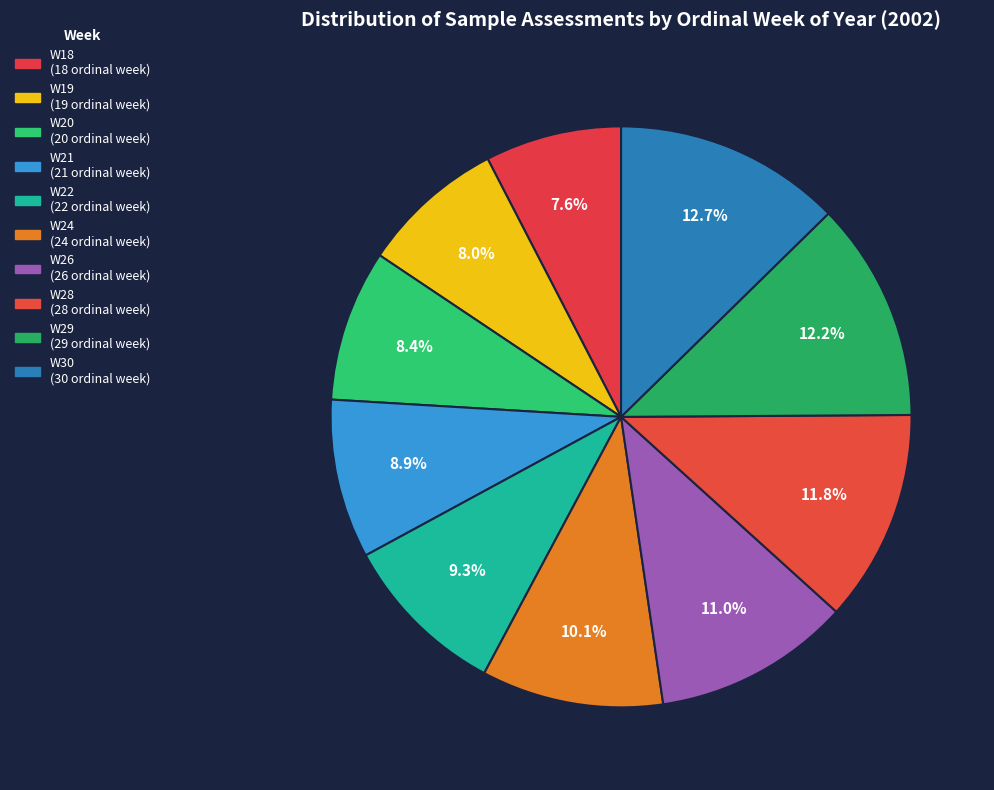

How many slices are in this pie chart?

10